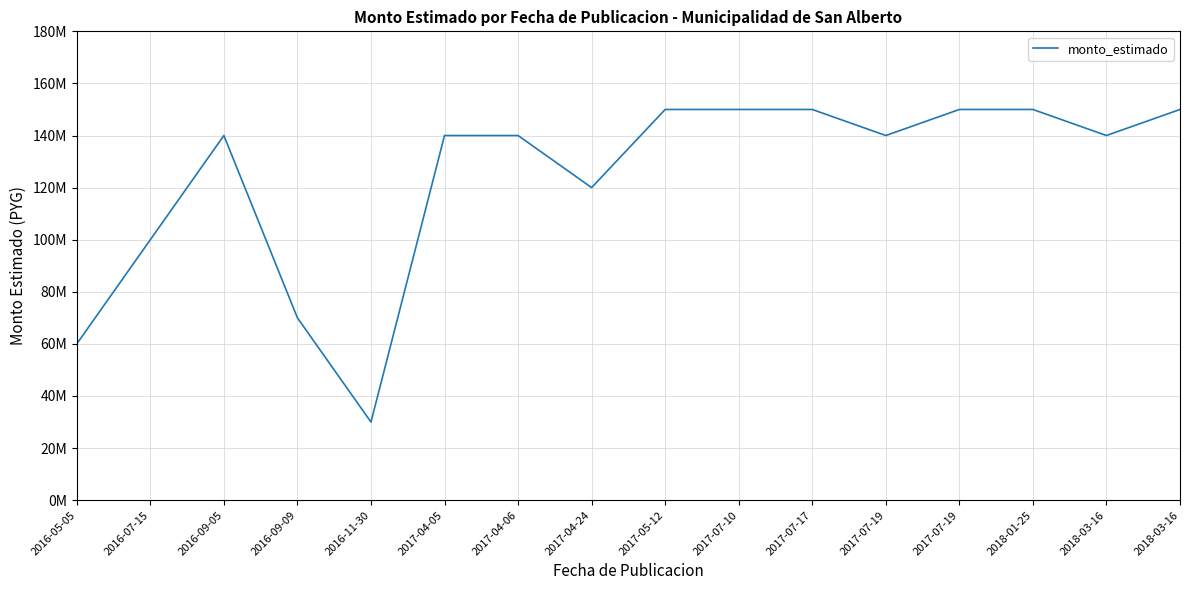

List the labels in order of value, largest first.

2017-05-12, 2017-07-10, 2017-07-17, 2017-07-19, 2018-01-25, 2018-03-16, 2016-09-05, 2017-04-05, 2017-04-06, 2017-07-19, 2018-03-16, 2017-04-24, 2016-07-15, 2016-09-09, 2016-05-05, 2016-11-30